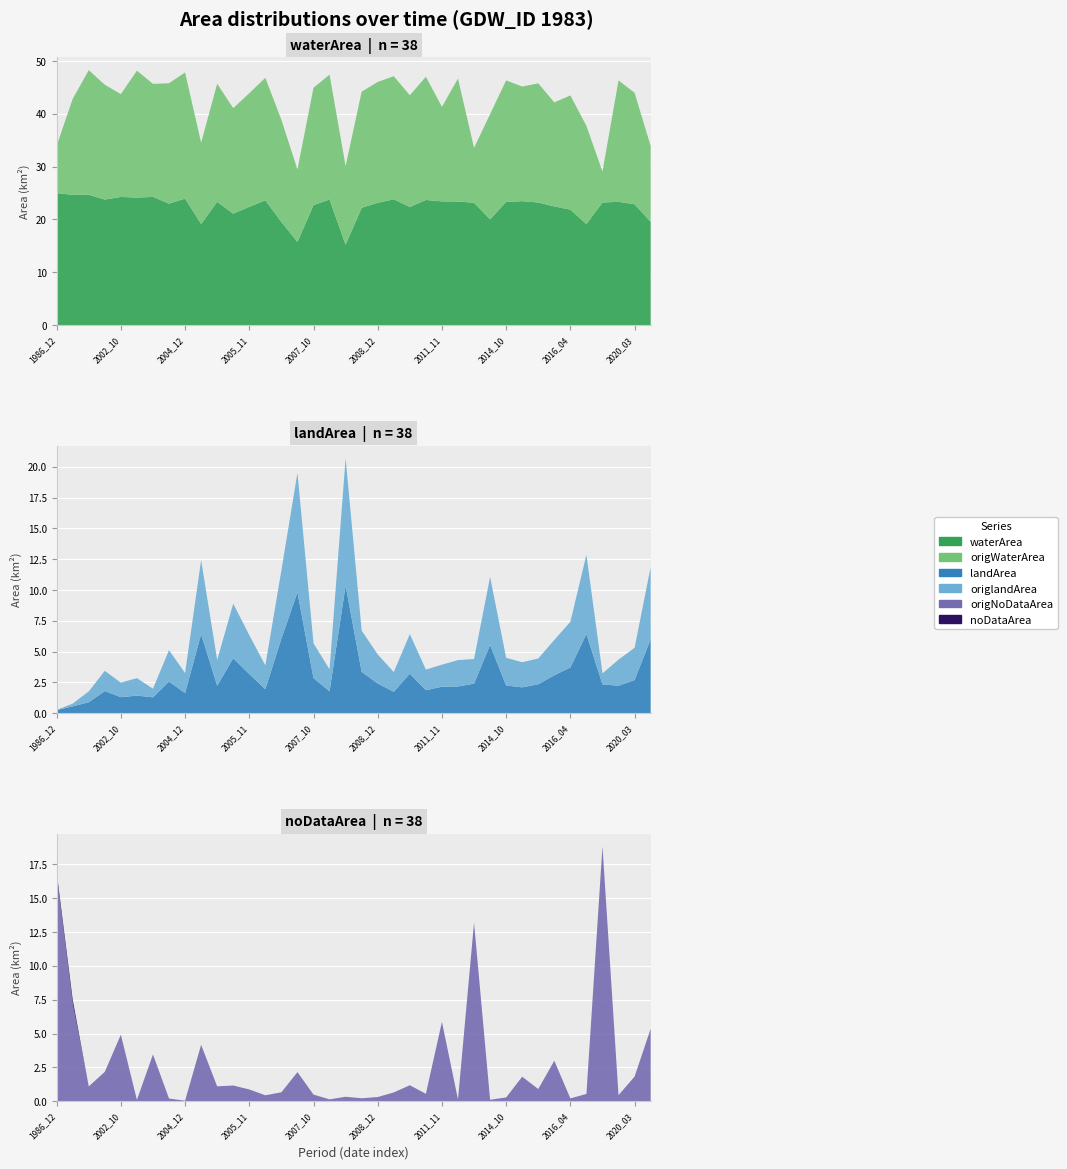

Reading right to left, list all the values displayed in this chart.

waterArea: 2021_03=19.6	2020_03=22.9	2019_10=23.3	2017_09=23.2	2017_02=19.1	2016_04=21.9	2016_03=22.5	2015_10=23.2	2014_11=23.5	2014_10=23.3	2013_12=20.0	2013_09=23.2	2011_12=23.4	2011_11=23.4	2010_10=23.7	2010_03=22.4	2009_09=23.8	2008_12=23.1	2008_02=22.2	2007_12=15.2	2007_11=23.8	2007_10=22.7	2006_11=15.7	2006_01=19.5	2005_12=23.6	2005_11=22.4	2005_10=21.1	2005_09=23.3	2005_01=19.1	2004_12=23.9	2004_11=23.0	2004_09=24.3	2003_11=24.1	2002_10=24.3	2001_11=23.8	1999_11=24.7	1987_02=24.6	1986_12=25.0
origWaterArea: 2021_03=14.4	2020_03=21.1	2019_10=23.0	2017_09=5.9	2017_02=18.6	2016_04=21.6	2016_03=19.7	2015_10=22.6	2014_11=21.7	2014_10=23.0	2013_12=19.9	2013_09=10.4	2011_12=23.3	2011_11=17.9	2010_10=23.3	2010_03=21.2	2009_09=23.3	2008_12=22.9	2008_02=22.0	2007_12=14.9	2007_11=23.6	2007_10=22.2	2006_11=13.7	2006_01=19.4	2005_12=23.2	2005_11=21.5	2005_10=20.0	2005_09=22.4	2005_01=15.4	2004_12=23.9	2004_11=22.8	2004_09=21.4	2003_11=24.0	2002_10=19.5	2001_11=21.7	1999_11=23.6	1987_02=18.2	1986_12=8.9
landArea: 2021_03=6.0	2020_03=2.7	2019_10=2.2	2017_09=2.3	2017_02=6.4	2016_04=3.7	2016_03=3.1	2015_10=2.4	2014_11=2.1	2014_10=2.2	2013_12=5.5	2013_09=2.4	2011_12=2.2	2011_11=2.1	2010_10=1.9	2010_03=3.2	2009_09=1.7	2008_12=2.4	2008_02=3.4	2007_12=10.3	2007_11=1.8	2007_10=2.9	2006_11=9.8	2006_01=6.0	2005_12=1.9	2005_11=3.2	2005_10=4.5	2005_09=2.2	2005_01=6.4	2004_12=1.6	2004_11=2.6	2004_09=1.3	2003_11=1.4	2002_10=1.3	2001_11=1.8	1999_11=0.9	1987_02=0.6	1986_12=0.3
origlandArea: 2021_03=5.8	2020_03=2.6	2019_10=2.1	2017_09=0.9	2017_02=6.4	2016_04=3.7	2016_03=2.9	2015_10=2.1	2014_11=2.0	2014_10=2.2	2013_12=5.5	2013_09=2.0	2011_12=2.1	2011_11=1.8	2010_10=1.7	2010_03=3.2	2009_09=1.6	2008_12=2.4	2008_02=3.4	2007_12=10.3	2007_11=1.8	2007_10=2.8	2006_11=9.7	2006_01=5.5	2005_12=1.9	2005_11=3.2	2005_10=4.4	2005_09=2.1	2005_01=6.0	2004_12=1.6	2004_11=2.5	2004_09=0.7	2003_11=1.4	2002_10=1.2	2001_11=1.6	1999_11=0.9	1987_02=0.2	1986_12=0.0
origNoDataArea: 2021_03=5.3	2020_03=1.8	2019_10=0.5	2017_09=18.8	2017_02=0.6	2016_04=0.2	2016_03=3.0	2015_10=0.9	2014_11=1.8	2014_10=0.3	2013_12=0.1	2013_09=13.2	2011_12=0.1	2011_11=5.9	2010_10=0.6	2010_03=1.2	2009_09=0.7	2008_12=0.3	2008_02=0.2	2007_12=0.3	2007_11=0.1	2007_10=0.5	2006_11=2.2	2006_01=0.7	2005_12=0.5	2005_11=0.9	2005_10=1.2	2005_09=1.1	2005_01=4.2	2004_12=0.1	2004_11=0.2	2004_09=3.5	2003_11=0.1	2002_10=4.9	2001_11=2.2	1999_11=1.1	1987_02=7.2	1986_12=16.6
noDataArea: 2021_03=0.0	2020_03=0.0	2019_10=0.0	2017_09=0.0	2017_02=0.0	2016_04=0.0	2016_03=0.0	2015_10=0.0	2014_11=0.0	2014_10=0.0	2013_12=0.0	2013_09=0.0	2011_12=0.0	2011_11=0.0	2010_10=0.0	2010_03=0.0	2009_09=0.0	2008_12=0.0	2008_02=0.0	2007_12=0.0	2007_11=0.0	2007_10=0.0	2006_11=0.0	2006_01=0.0	2005_12=0.0	2005_11=0.0	2005_10=0.0	2005_09=0.0	2005_01=0.0	2004_12=0.0	2004_11=0.0	2004_09=0.0	2003_11=0.0	2002_10=0.0	2001_11=0.0	1999_11=0.0	1987_02=0.3	1986_12=0.3